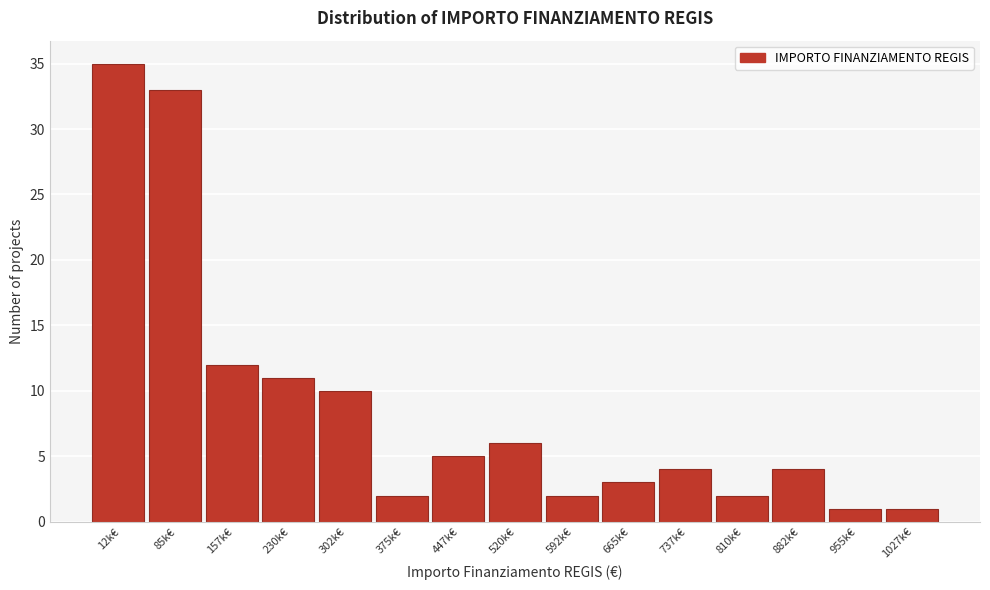

Reading left to right, extract all data points from this chart.

12k€=35	85k€=33	157k€=12	230k€=11	302k€=10	375k€=2	447k€=5	520k€=6	592k€=2	665k€=3	737k€=4	810k€=2	882k€=4	955k€=1	1027k€=1